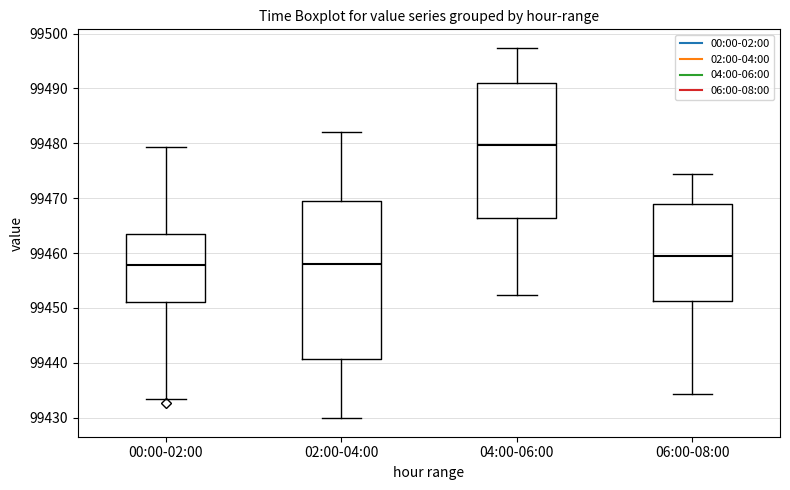

Which box is the tallest, from its lower edge to its upper edge?

02:00-04:00